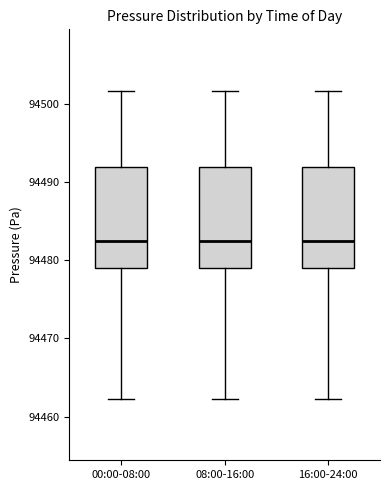

Where does the median line of the box for 08:00-16:00 sit on the y-axis? The values are not printed on the chart, so give them approximately, as read against the axis.

94482